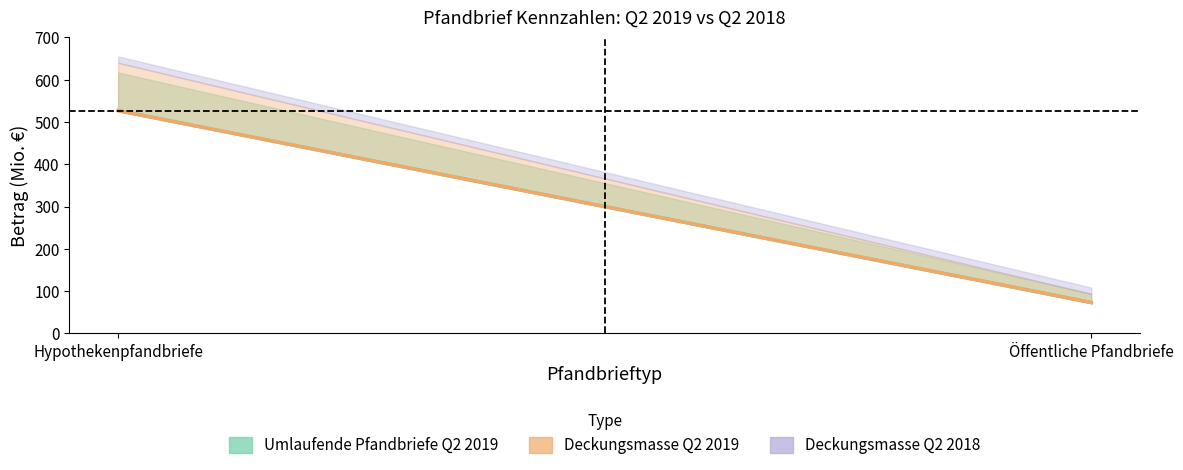

How many categories are shown in the chart?

2